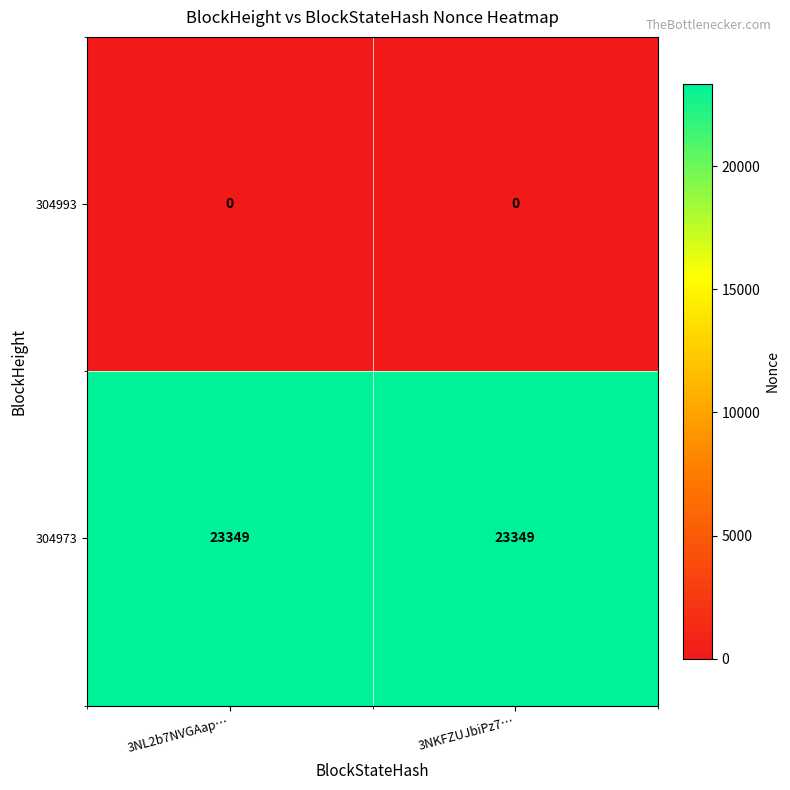

Reading left to right, list all the values displayed in this chart.

304993: 3NL2b7NVGAap…=0	3NKFZUJbiPz7…=0
304973: 3NL2b7NVGAap…=23349	3NKFZUJbiPz7…=23349